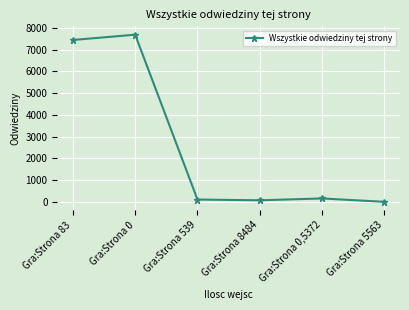

What is the label of the 6th point from the left?

Gra:Strona 5563